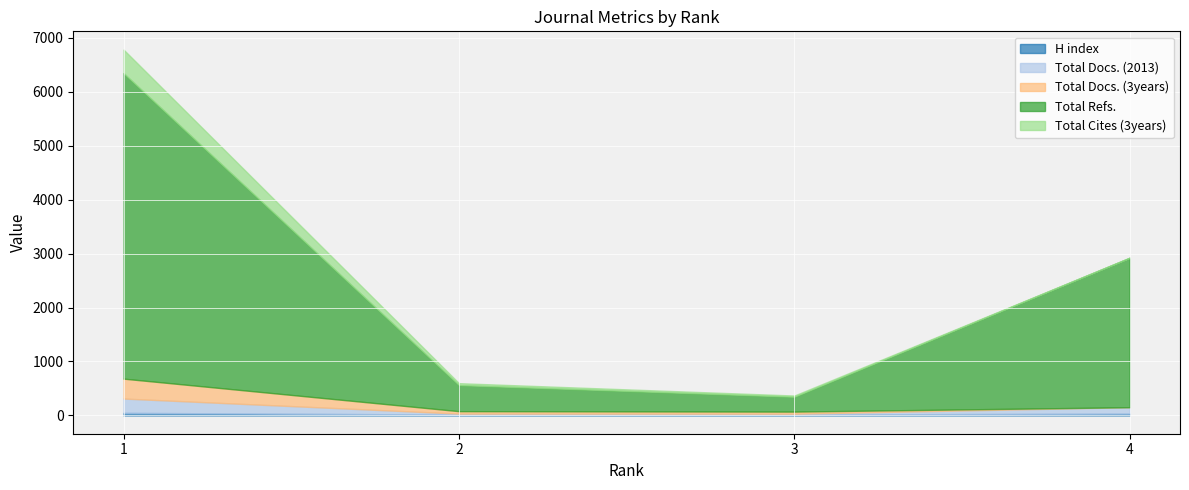

At which label is Total Cites (3years) closest to 218?

2